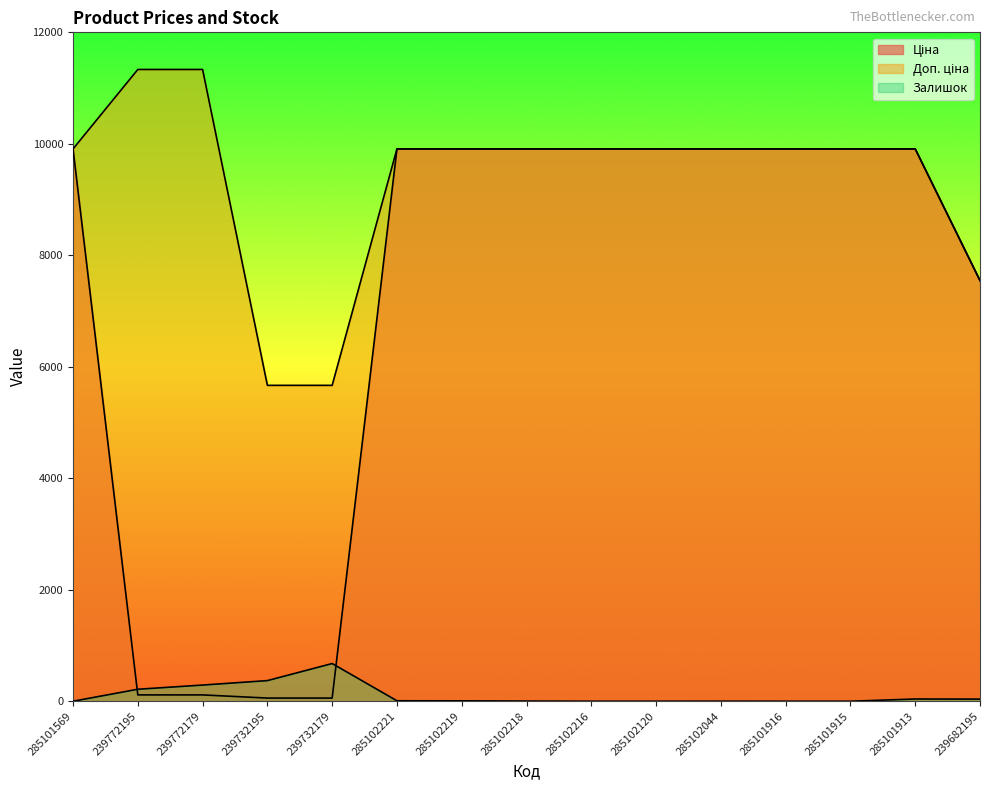

List the labels in order of Залишок value, smallest first.

285101569, 285102216, 285102120, 285101916, 285101915, 285102044, 285102218, 285102219, 285102221, 239682195, 285101913, 239772195, 239772179, 239732195, 239732179